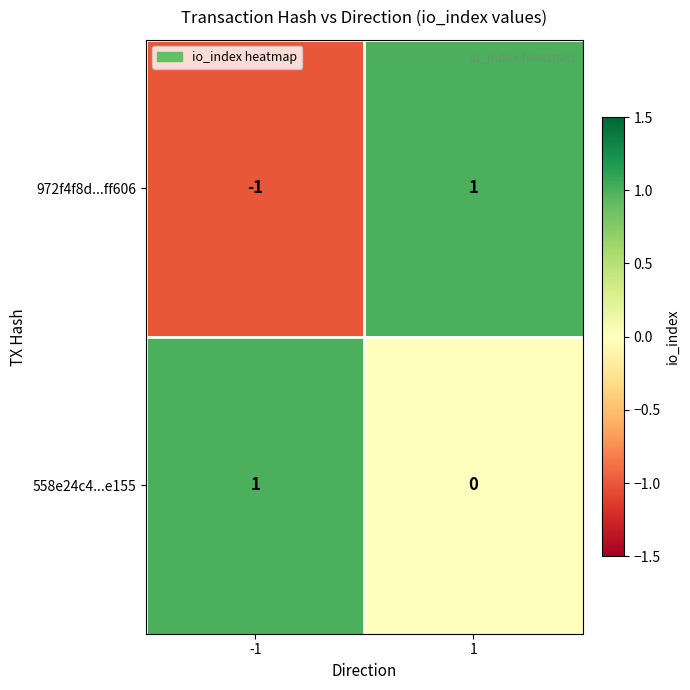

Reading right to left, list all the values displayed in this chart.

972f4f8d...ff606: 1=1	-1=-1
558e24c4...e155: 1=0	-1=1